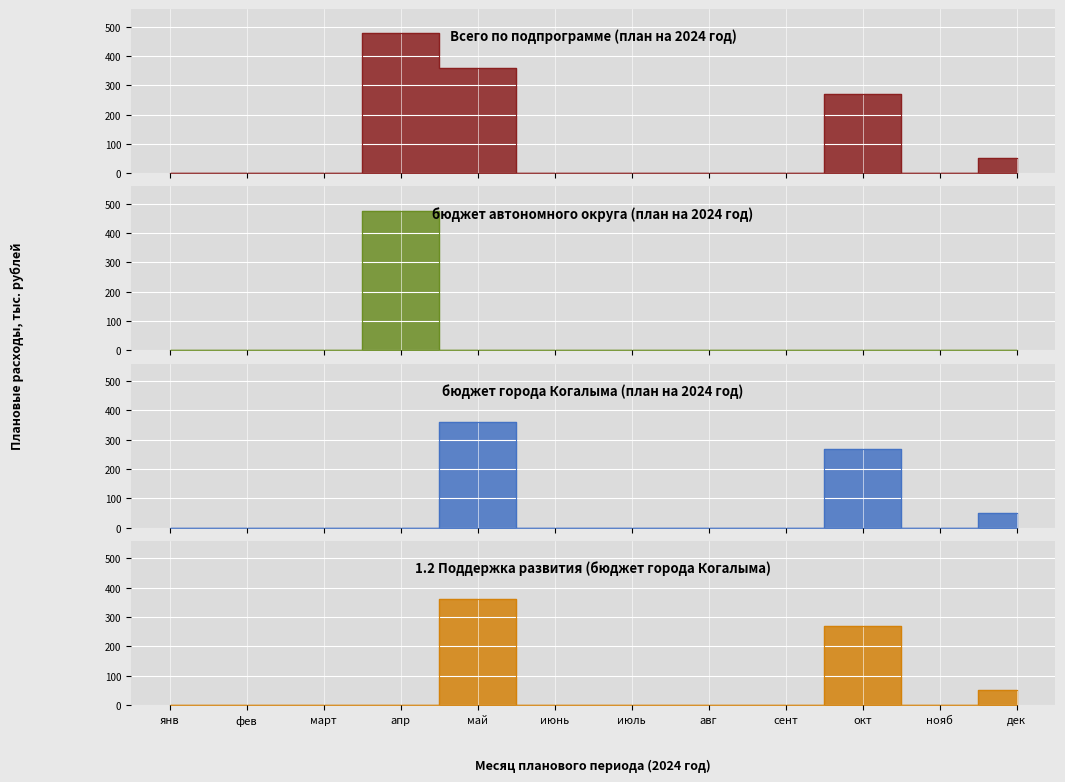

Between 2 and 3, which is larger?

2